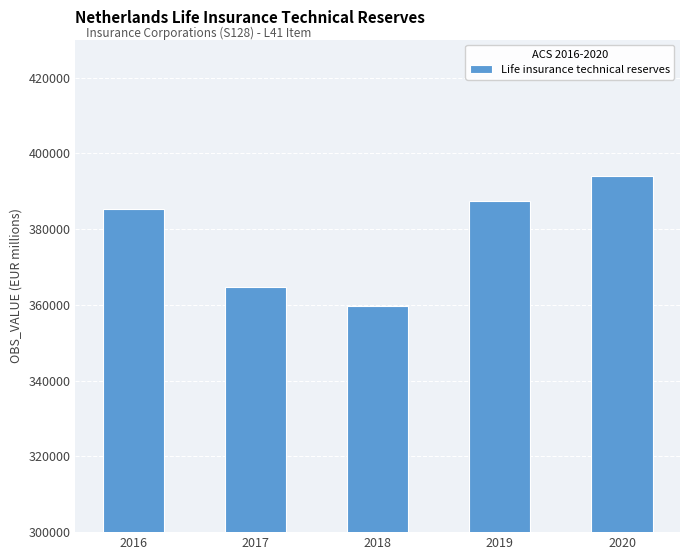

What is the change in value from 2019 to 2020?

+6658